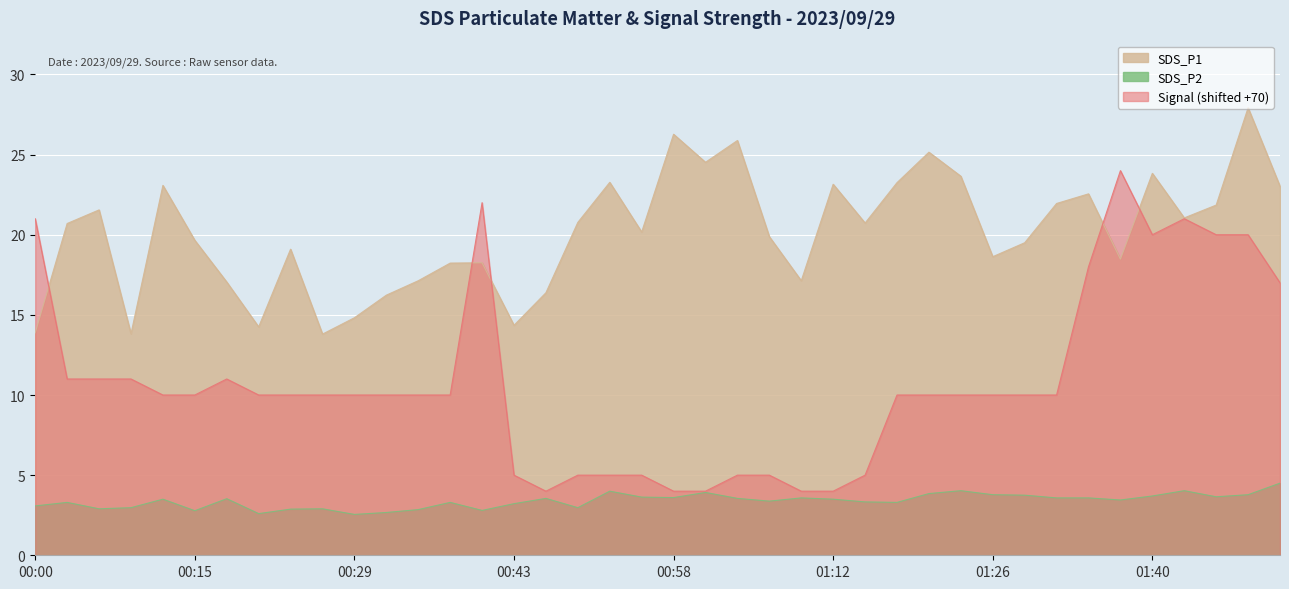

The SDS_P2 series shows 3.6 at 01:35. True or false?

True